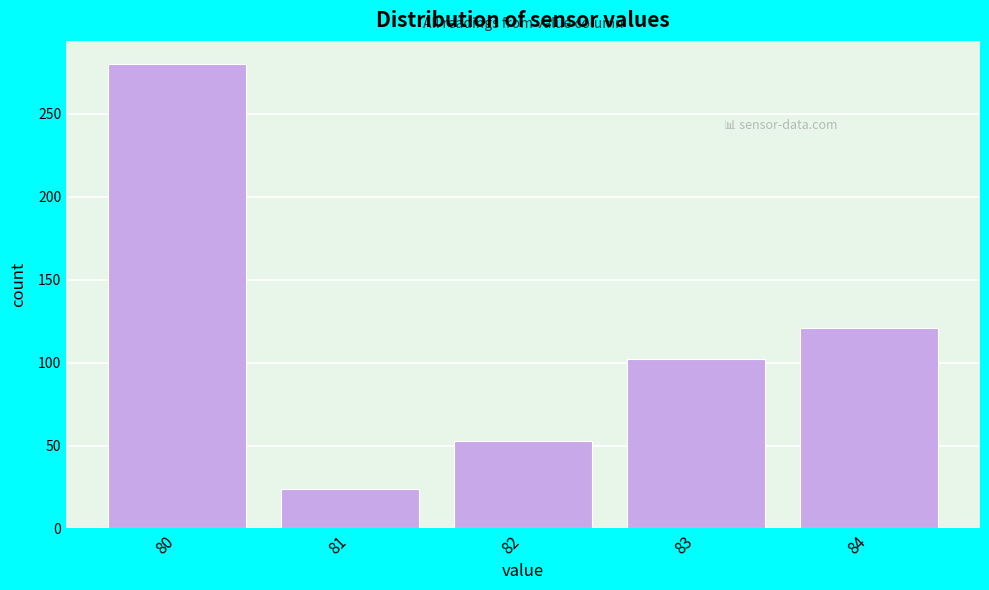

Reading left to right, what are all the values shown in this chart?

280	24	53	102	121